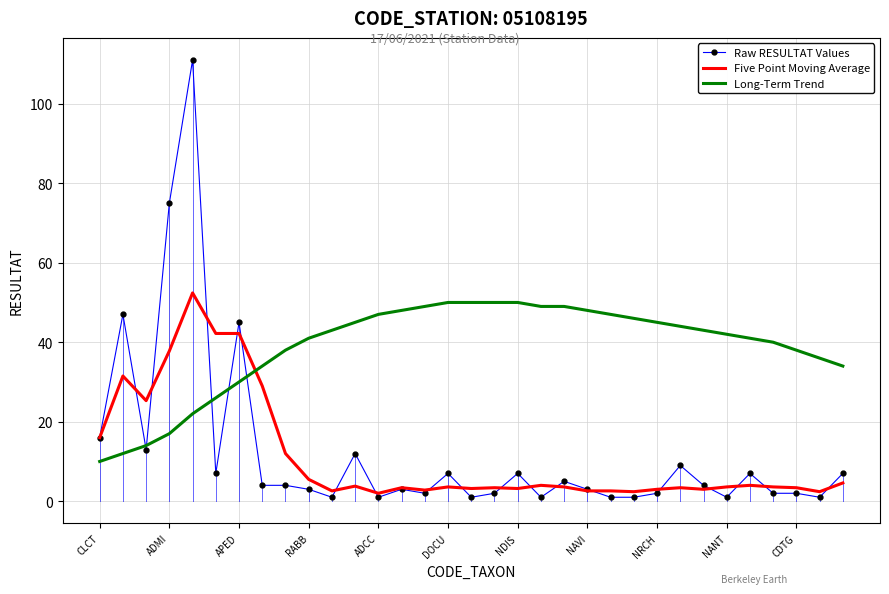

What is the highest value of the Five Point Moving Average series?

52.4